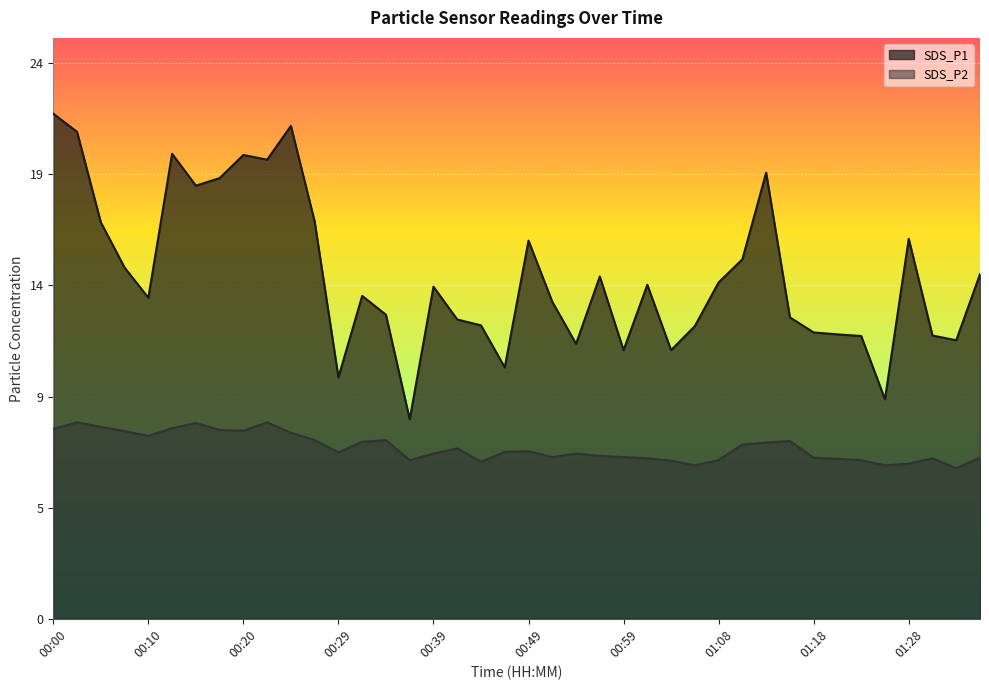

What is the greatest value displayed?

21.4